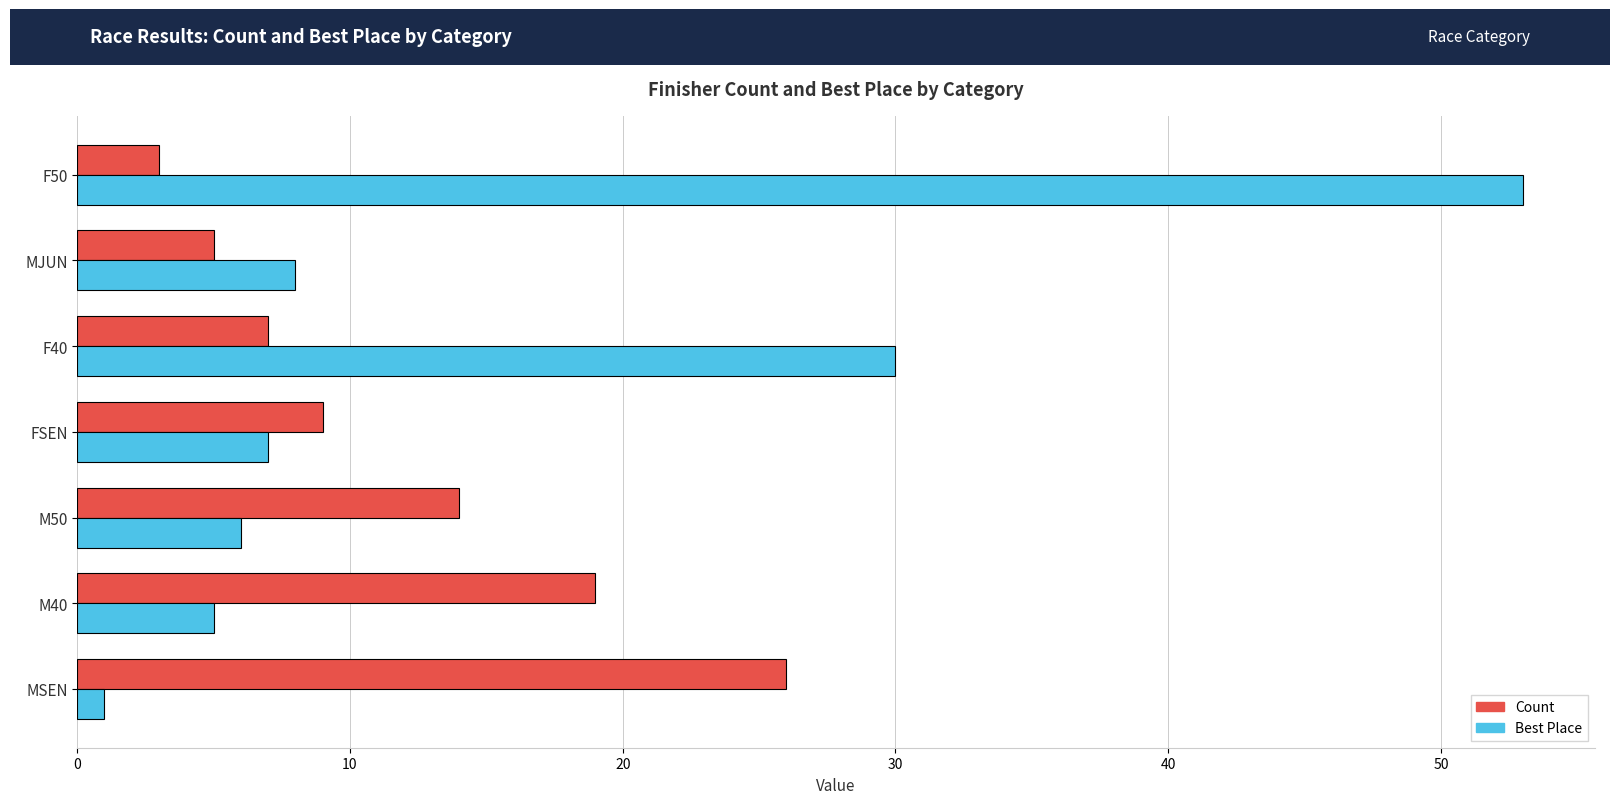

How many data points does each series have?

7